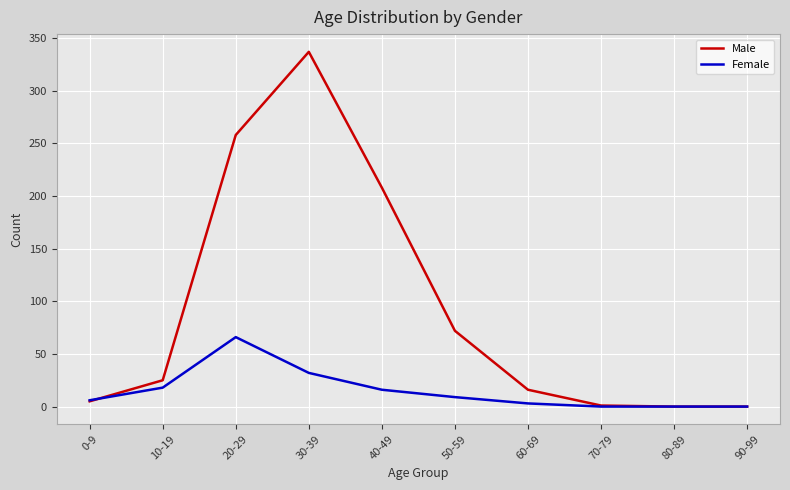

How many values in the Female series are below 9?

5